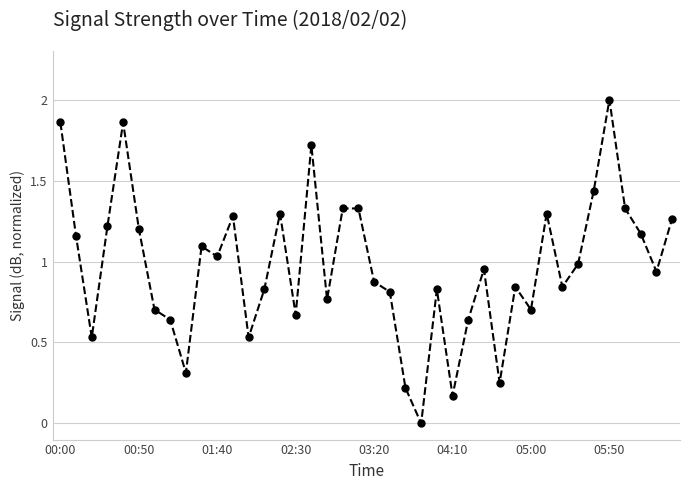

True or false: there are more than 0 points higher than both neighbors.

True